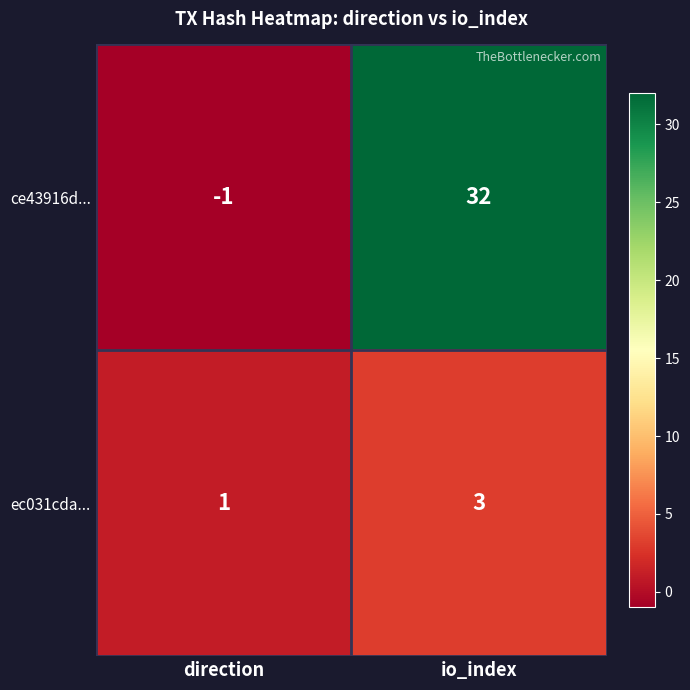

What is the minimum value shown in the chart?

-1